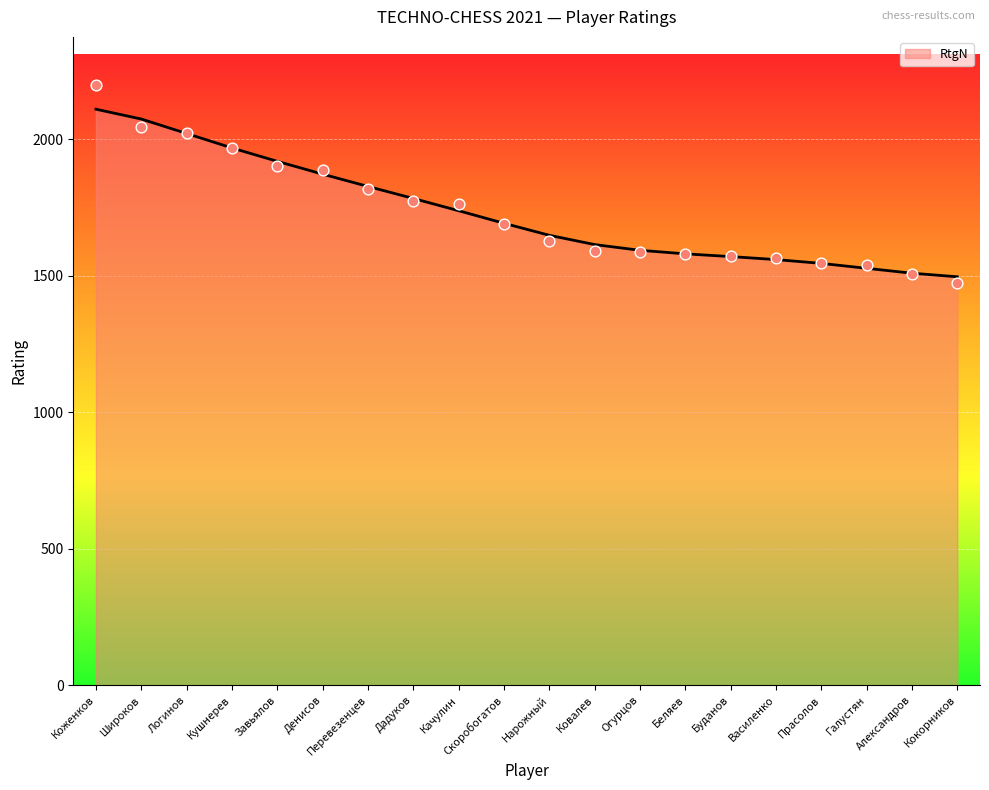

Which has a higher value, Прасолов or Буданов?

Буданов